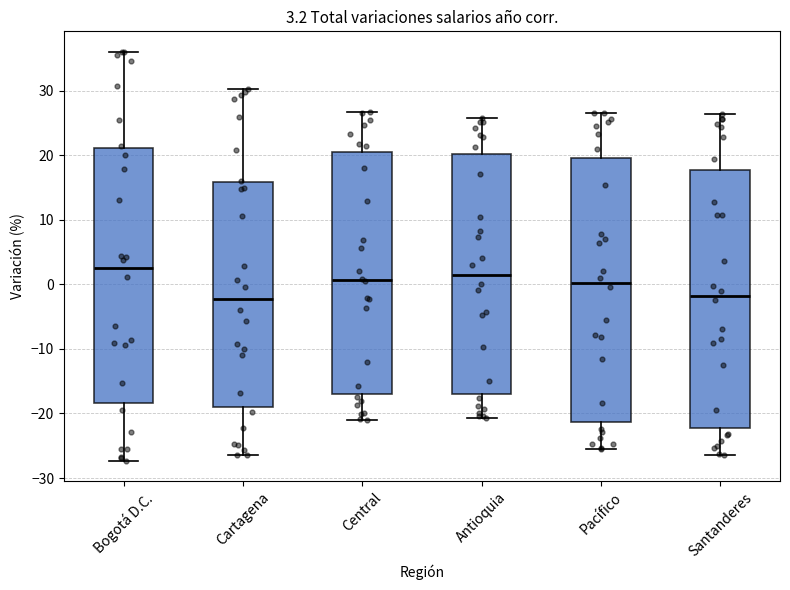

Which box is the tallest, from its lower edge to its upper edge?

Pacífico